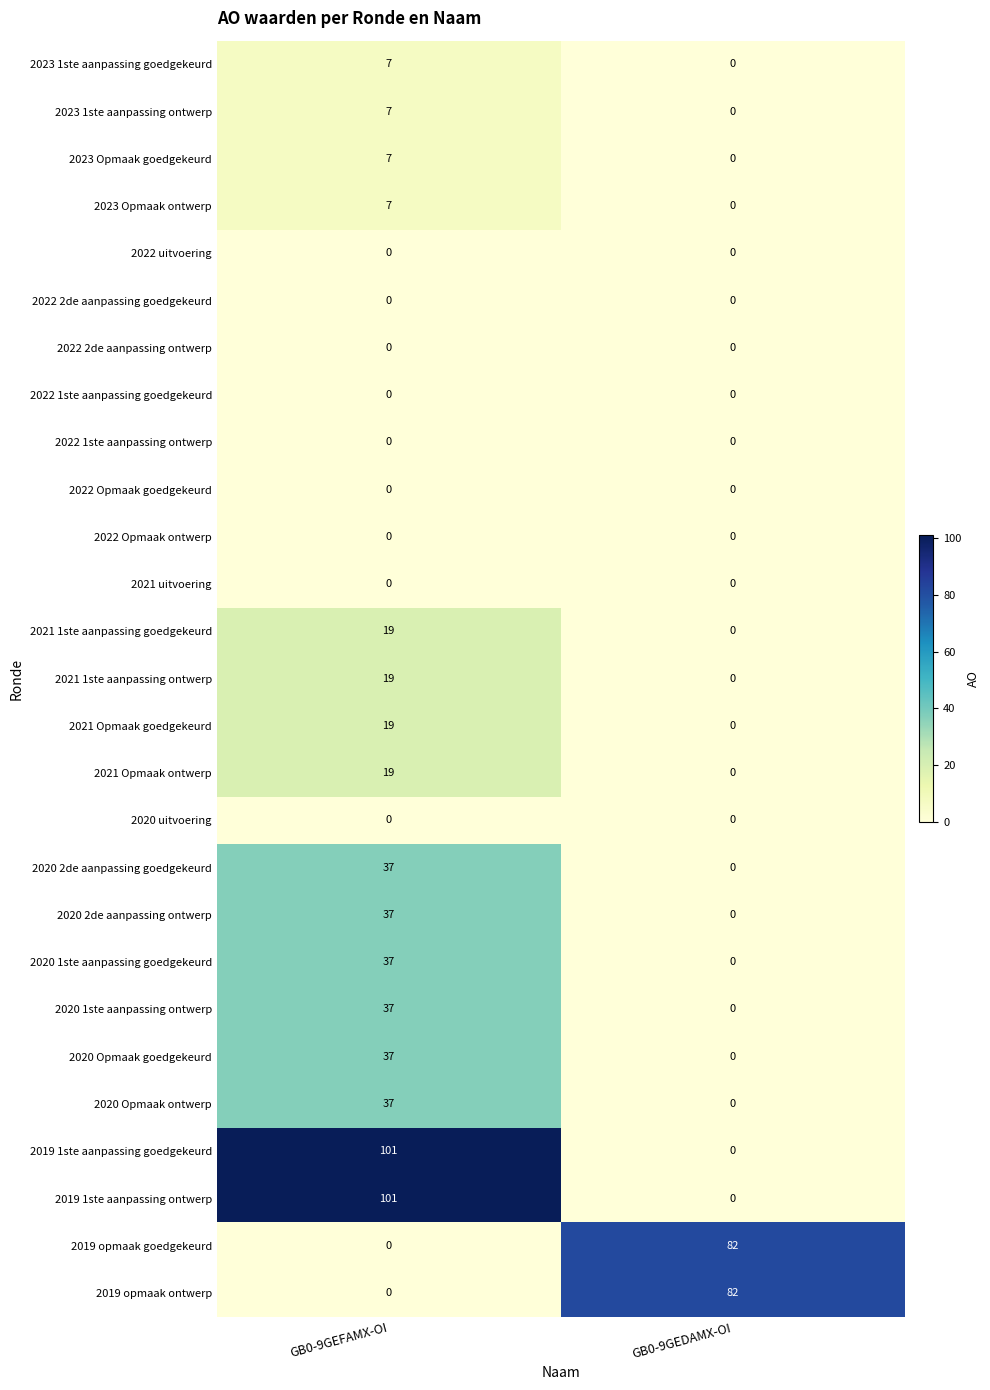

At which category is the sum across all series the highest?

GB0-9GEFAMX-OI